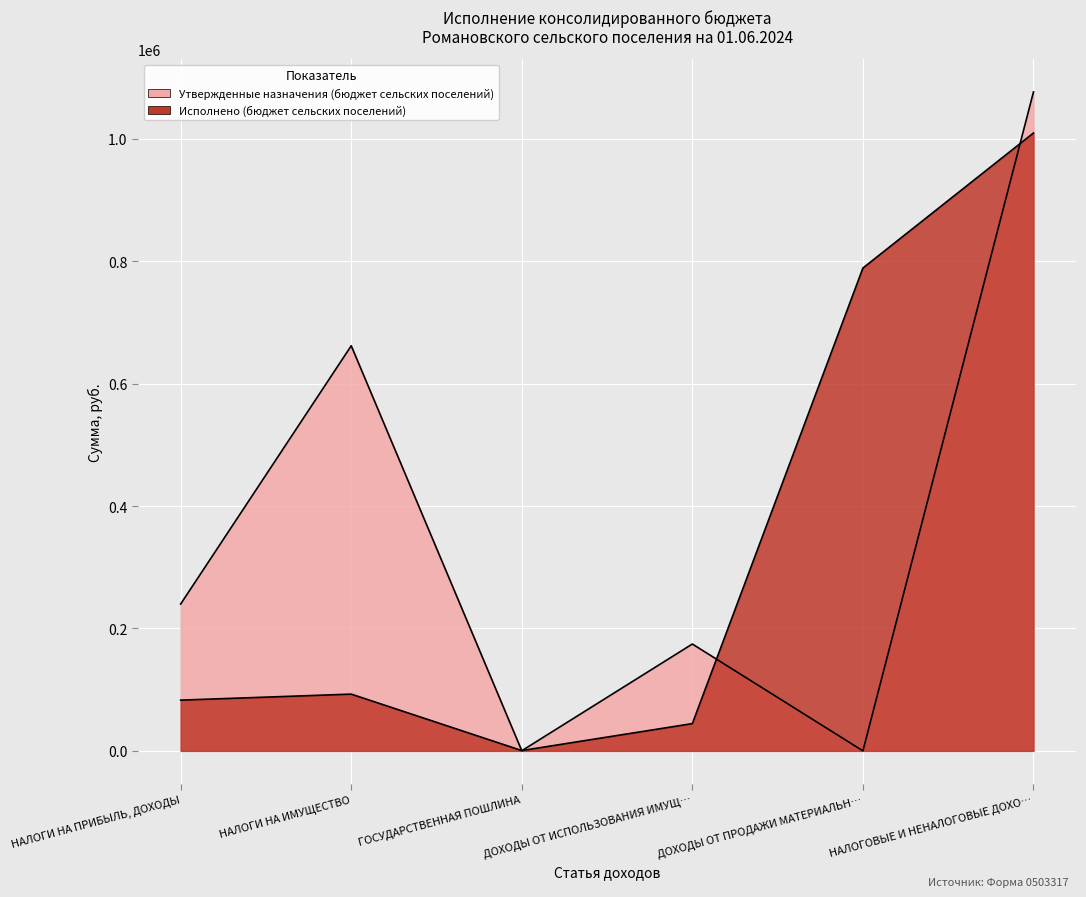

Rank the categories by Утвержденные назначения (бюджет сельских поселений) value from highest to lowest.

НАЛОГОВЫЕ И НЕНАЛОГОВЫЕ ДОХО…, НАЛОГИ НА ИМУЩЕСТВО, НАЛОГИ НА ПРИБЫЛЬ, ДОХОДЫ, ДОХОДЫ ОТ ИСПОЛЬЗОВАНИЯ ИМУЩ…, ГОСУДАРСТВЕННАЯ ПОШЛИНА, ДОХОДЫ ОТ ПРОДАЖИ МАТЕРИАЛЬН…